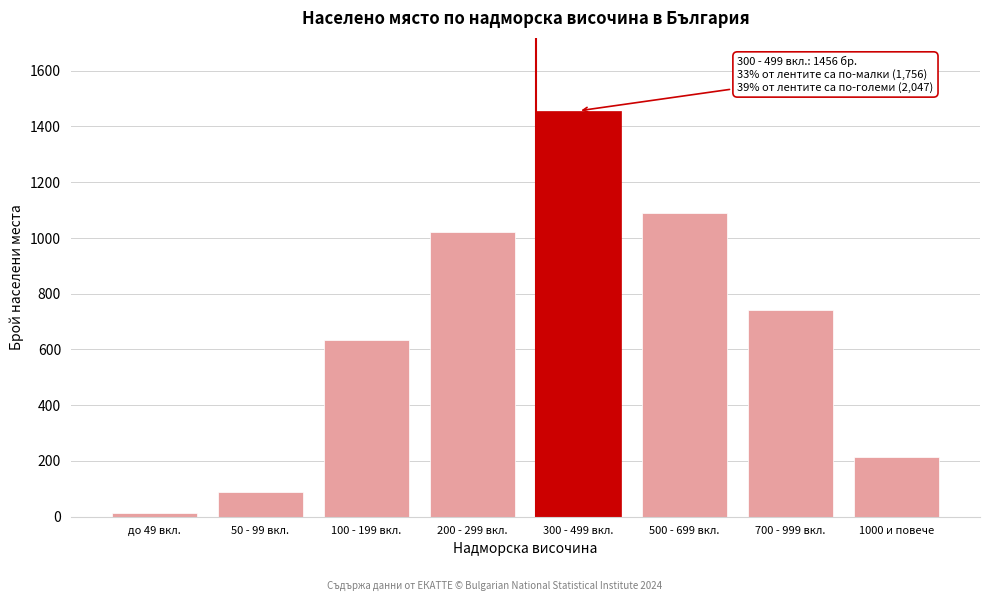

Reading left to right, transcribe all the data shown in this chart.

12	89	634	1021	1456	1089	743	215